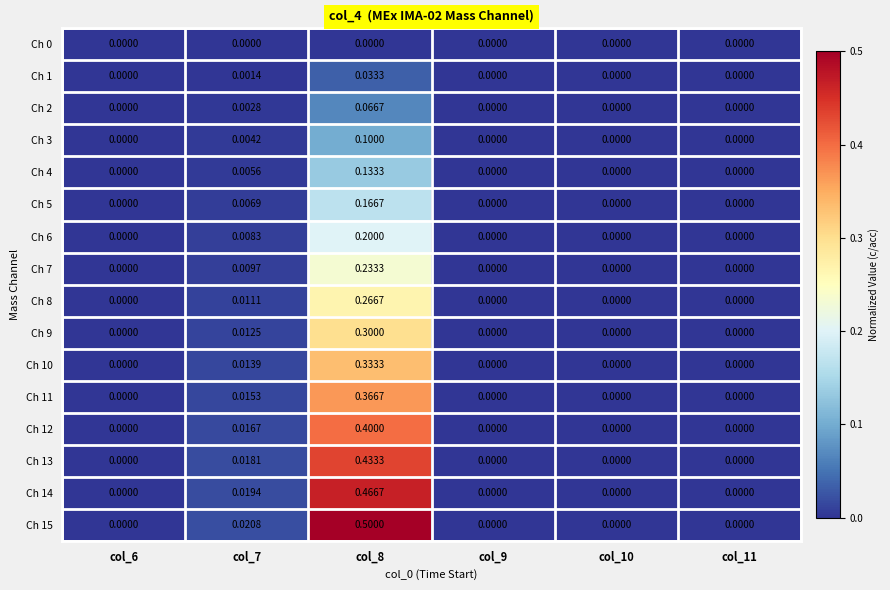

Is the value of Ch 13 at col_8 greater than the value of Ch 14 at col_11?

Yes